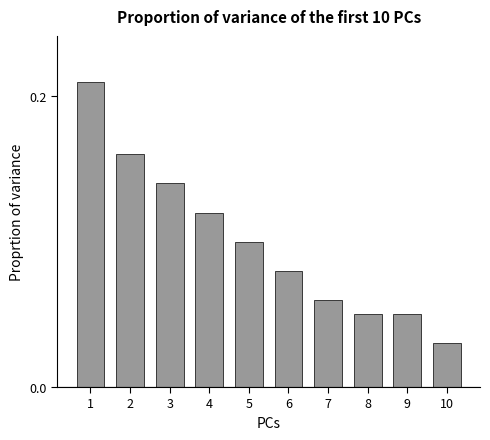

How many data points does each series have?

10